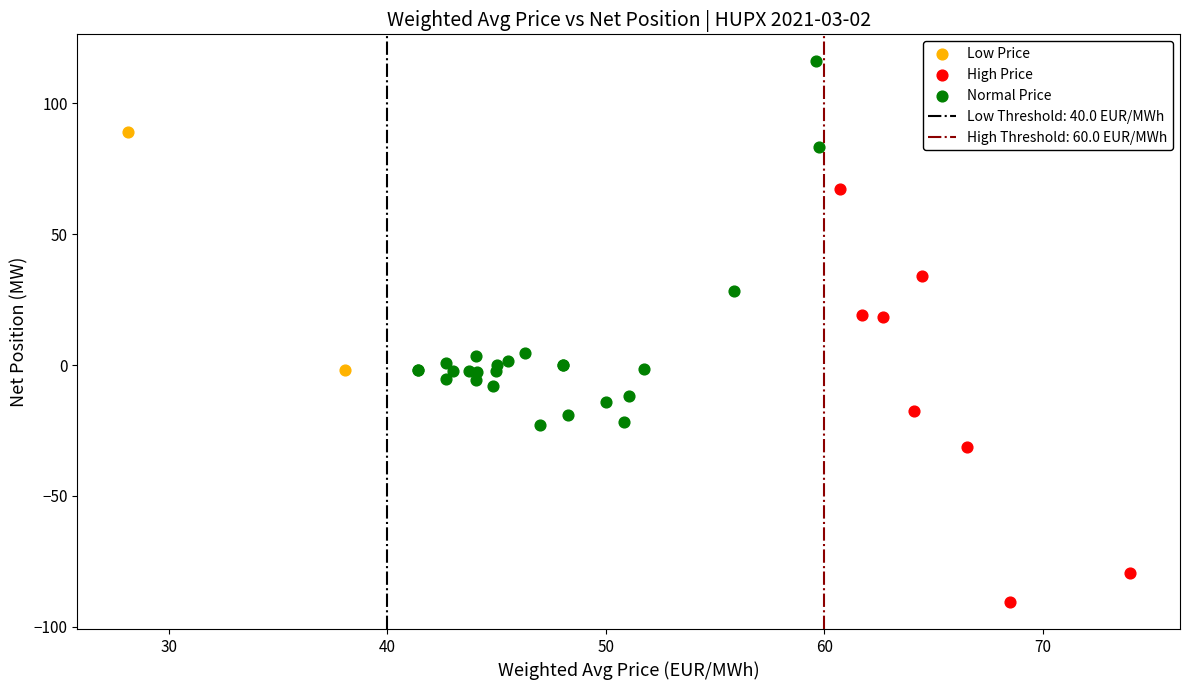

Which series reaches the maximum Y coordinate?

Normal Price